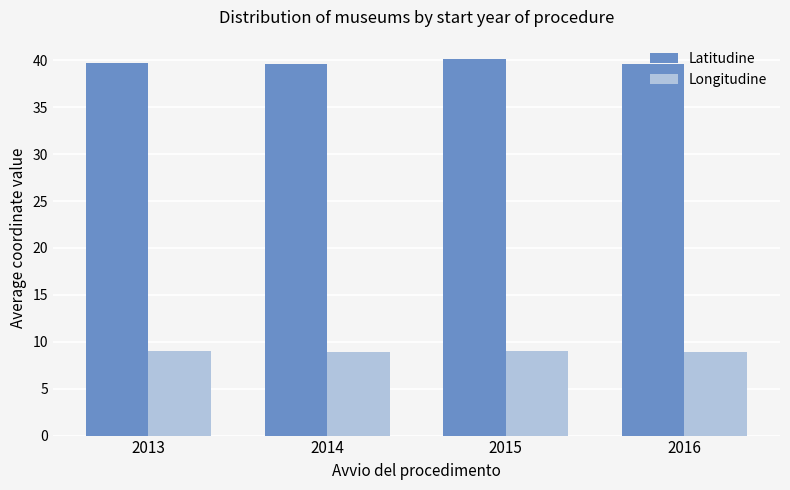

List the series in order of their overall mean, lowest first.

Longitudine, Latitudine